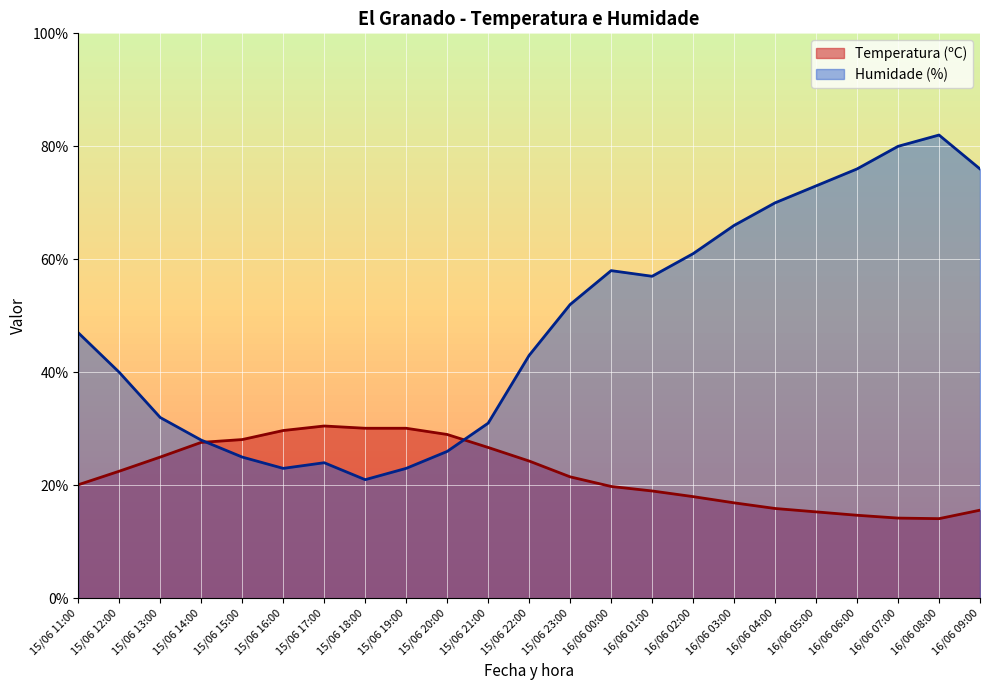

Where is the first local maximum for Temperatura (ºC)?

15/06 17:00